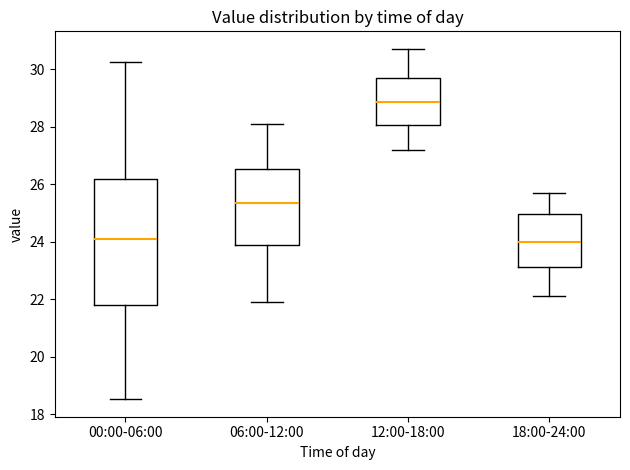

Where does the median line of the box for 00:00-06:00 sit on the y-axis? The values are not printed on the chart, so give them approximately, as read against the axis.

24.0